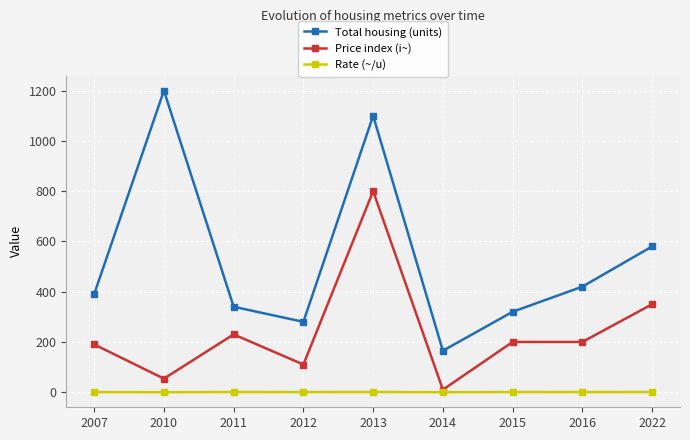

What is the total value across all series at 2022?

930.6